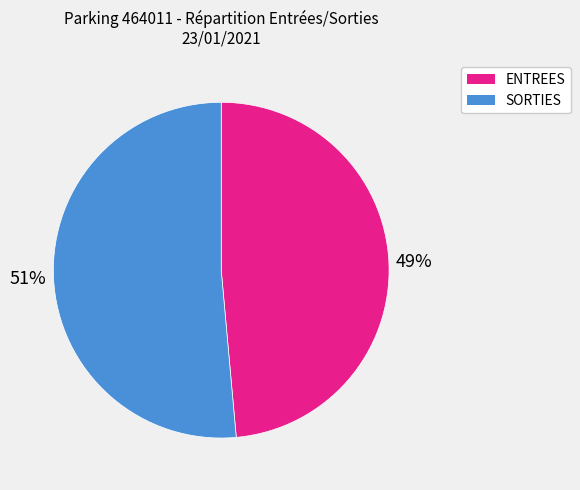

Does ENTREES represent more than half of the total?

No